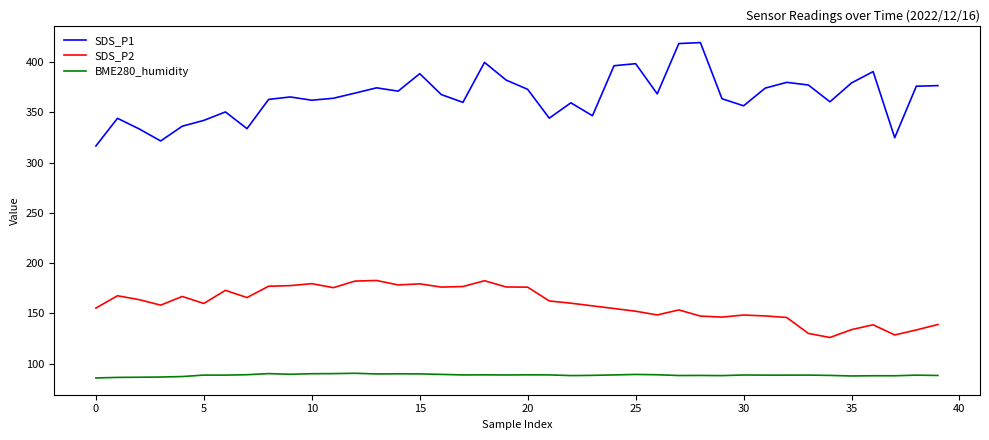

List the series in order of their overall mean, highest first.

SDS_P1, SDS_P2, BME280_humidity